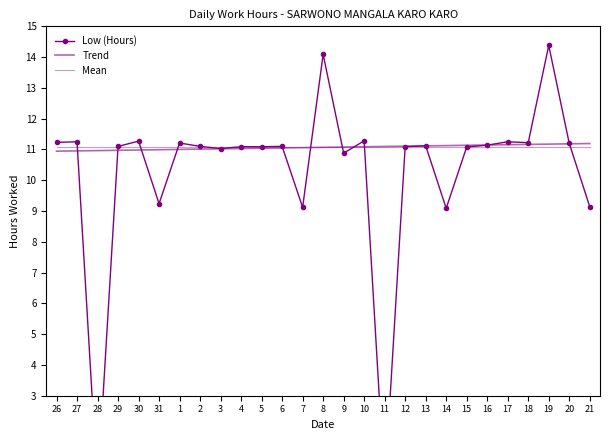

Which has a higher value, 15 or 20?

20